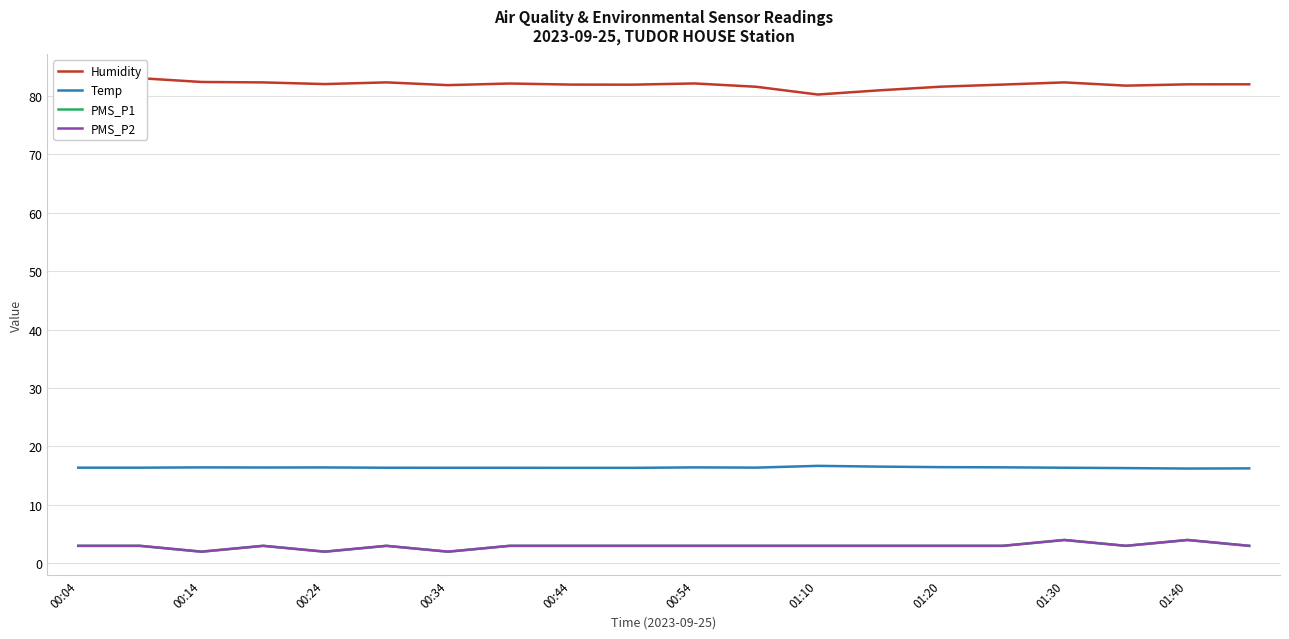

Is it true that Temp equals 24.1 at 00:44?

False